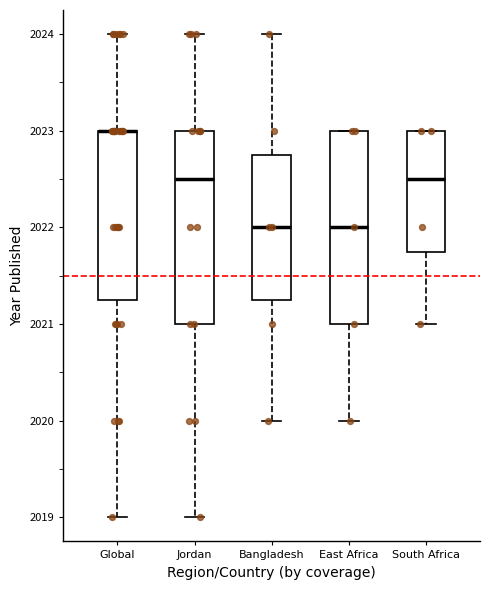

Reading left to right, read every box against the y-axis: the position of its median line, the range the box covers, and the ends of its whiskers. The values are not printed on the chart, so give them approximately, as read against the axis.

Global: median 2023.0 (drawn on the box's upper edge), box 2021.3 to 2023.0, whiskers 2019.0 to 2024.0
Jordan: median 2022.5, box 2021.0 to 2023.0, whiskers 2019.0 to 2024.0
Bangladesh: median 2022.0, box 2021.3 to 2022.8, whiskers 2020.0 to 2024.0
East Africa: median 2022.0, box 2021.0 to 2023.0, whiskers 2020.0 to 2023.0
South Africa: median 2022.5, box 2021.8 to 2023.0, whiskers 2021.0 to 2023.0